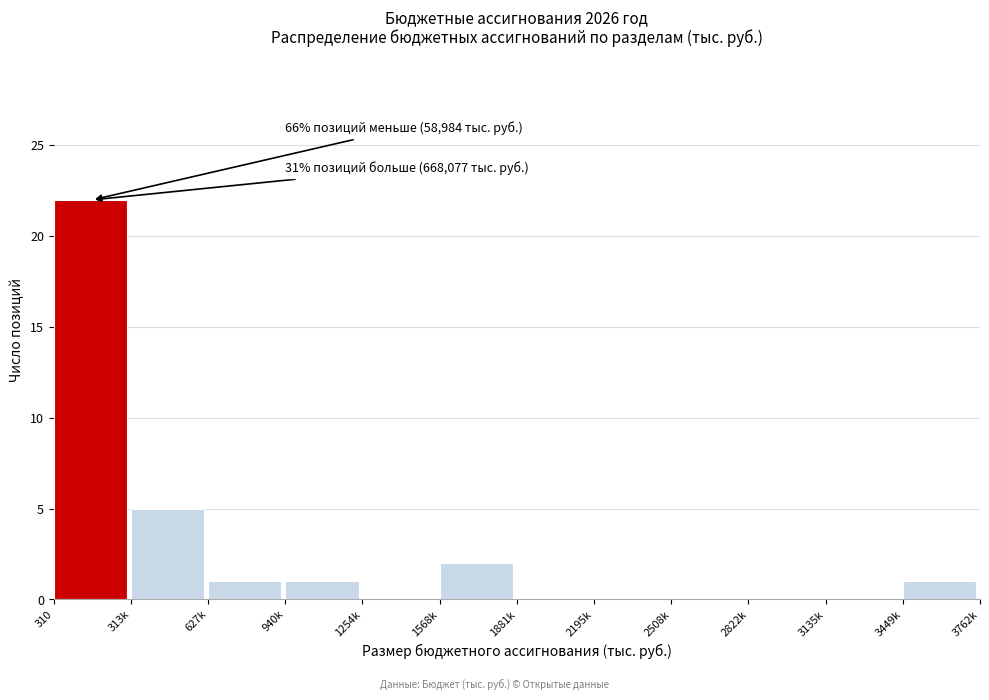

Reading right to left, transcribe all the data shown in this chart.

3449k=1	3135k=0	2822k=0	2508k=0	2195k=0	1881k=0	1568k=2	1254k=0	940k=1	627k=1	313k=5	310=22